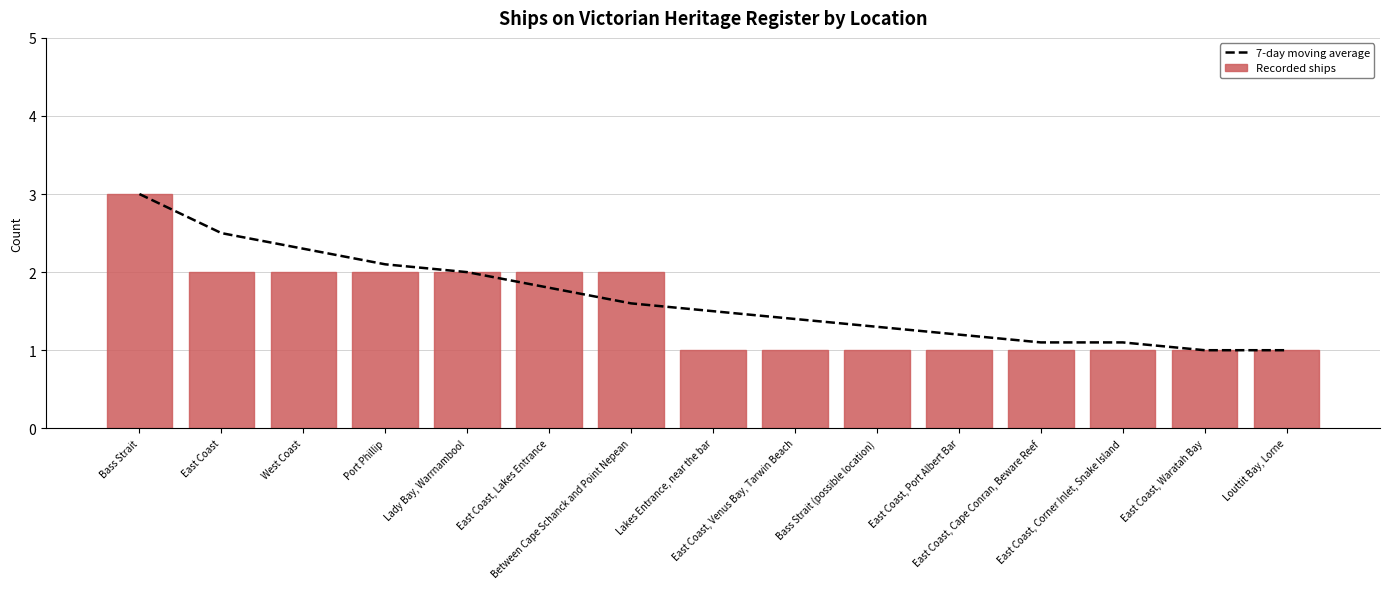

Which has a higher value, West Coast or East Coast?

East Coast